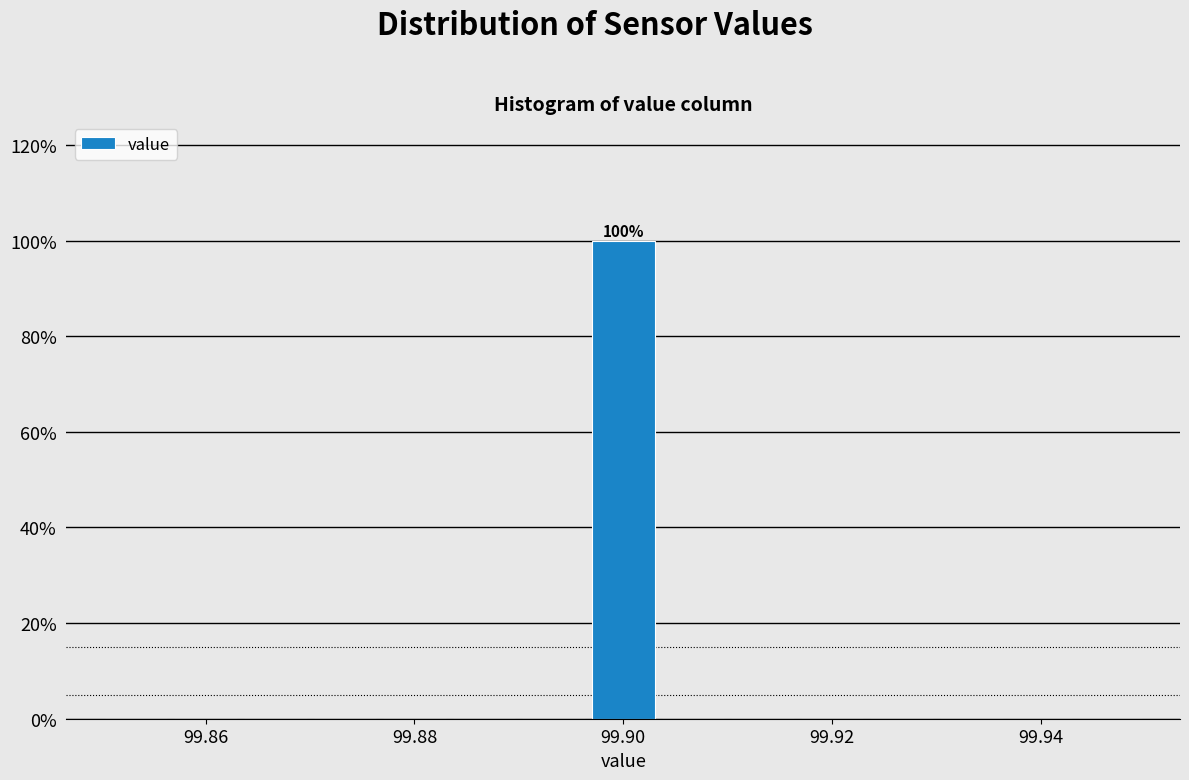

Around what value on the x-axis is the tallest bar? Give the approximate position of its centre, as read against the axis.

99.900